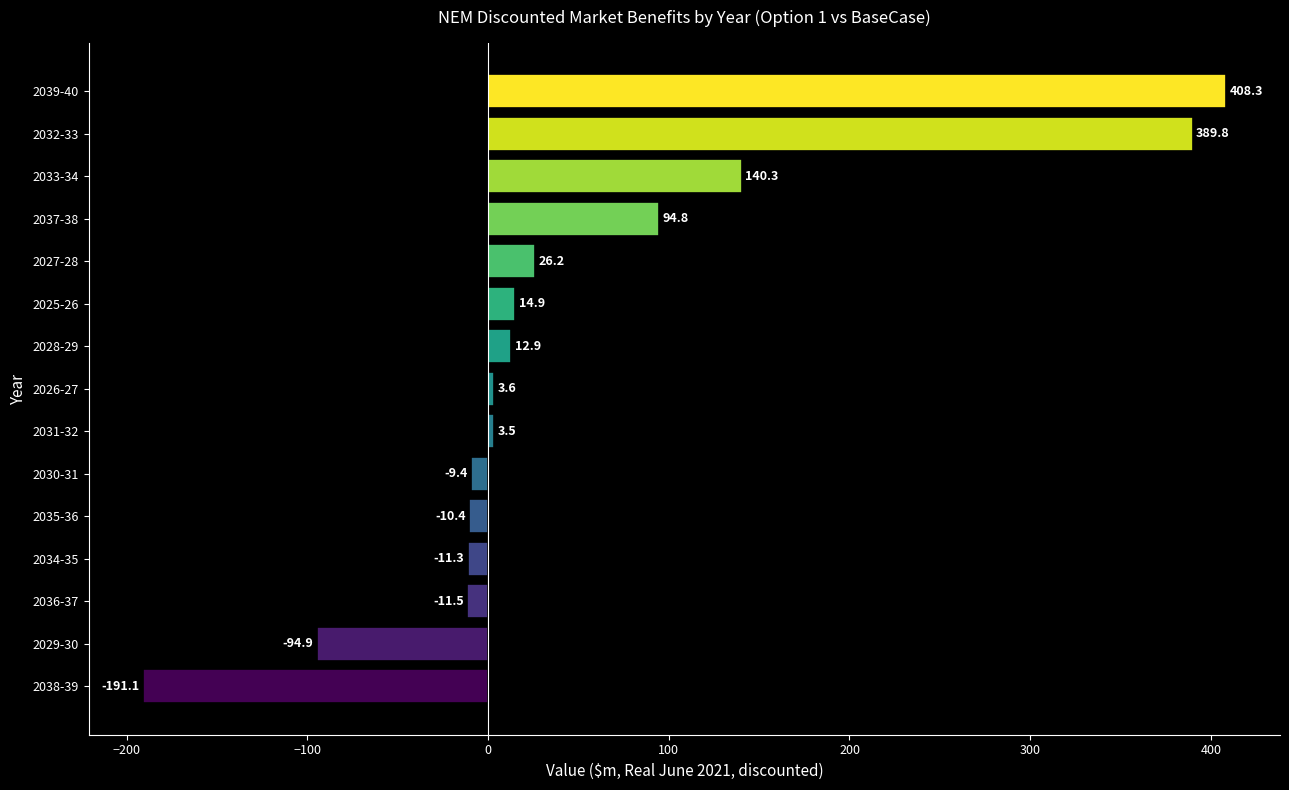

Which category has the lowest value across all series?

2038-39